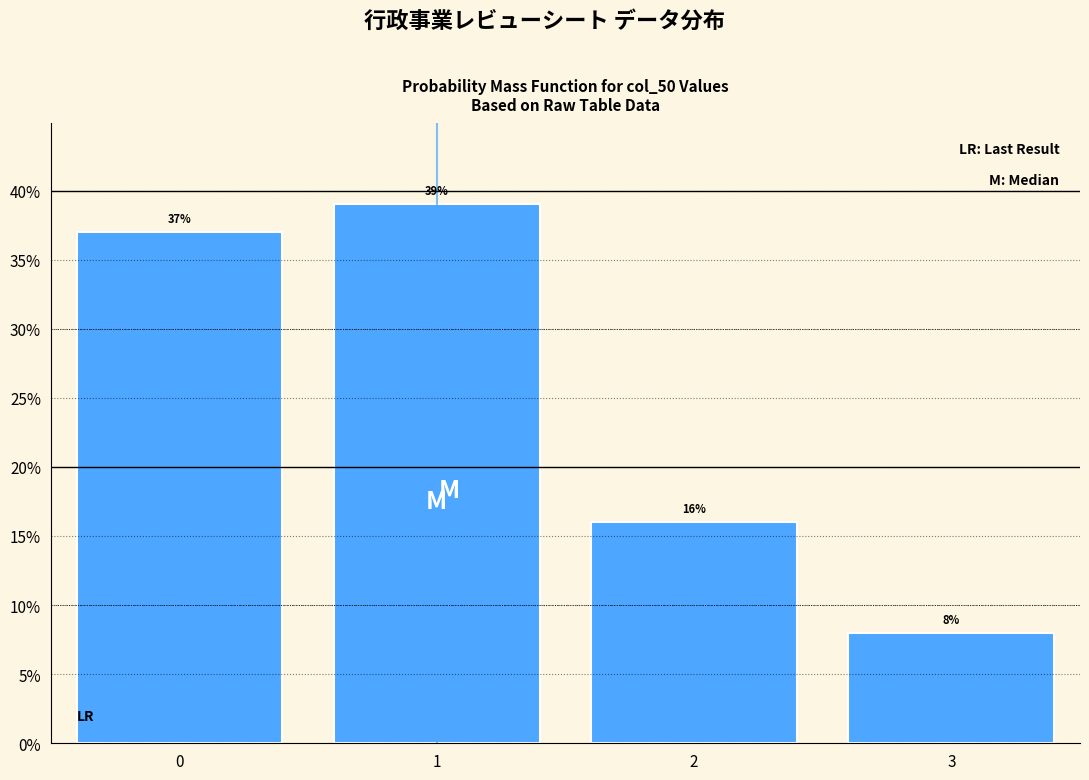

Reading left to right, extract all data points from this chart.

37	39	16	8